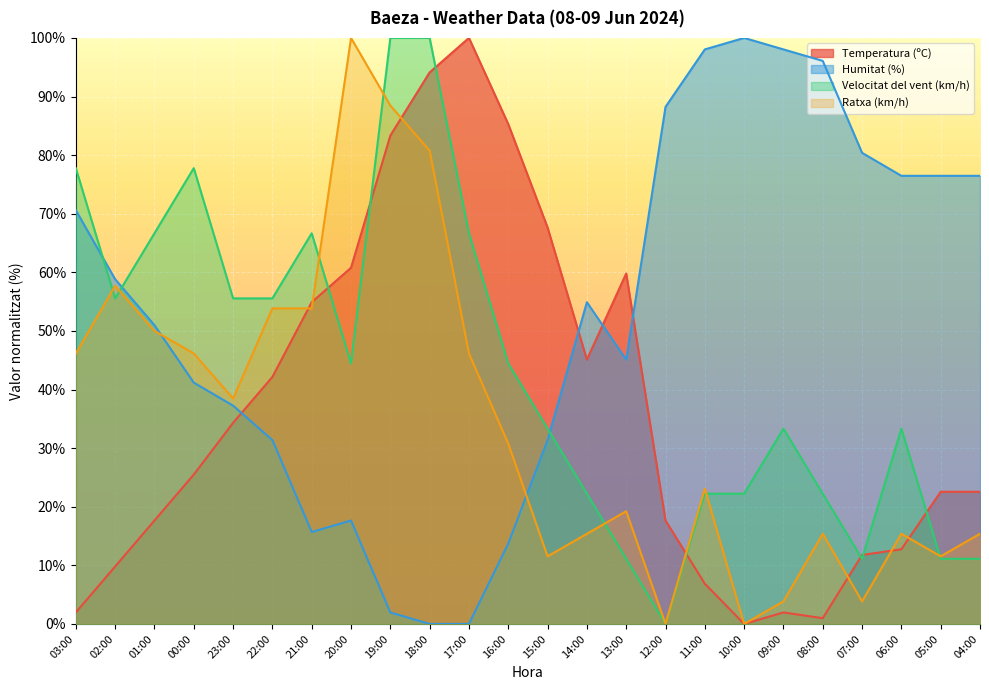

What are all the series names shown in the legend?

Temperatura (ºC), Humitat (%), Velocitat del vent (km/h), Ratxa (km/h)